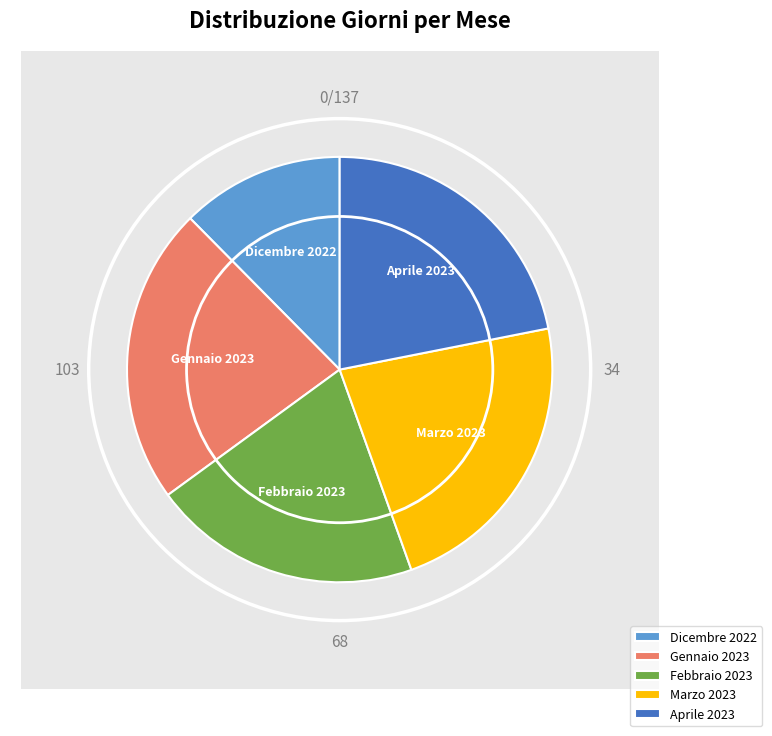

To the nearest percent, what is the combined percentage of Dicembre 2022 and Aprile 2023?

34%